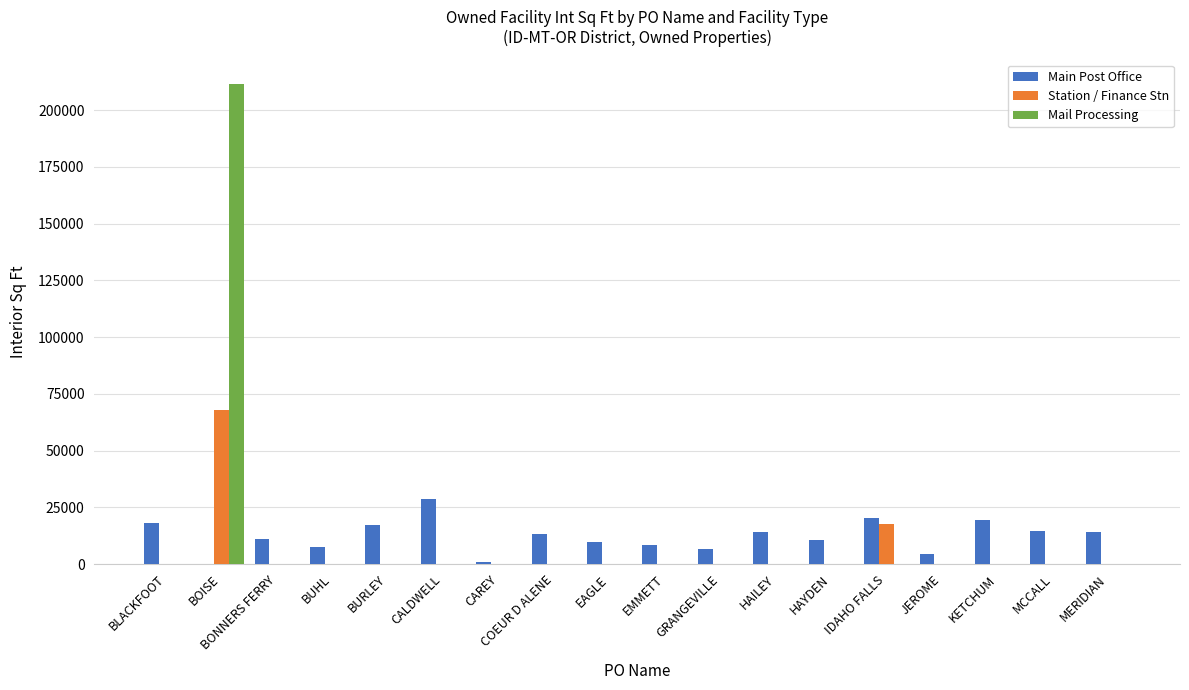

What is the greatest value displayed?

211698